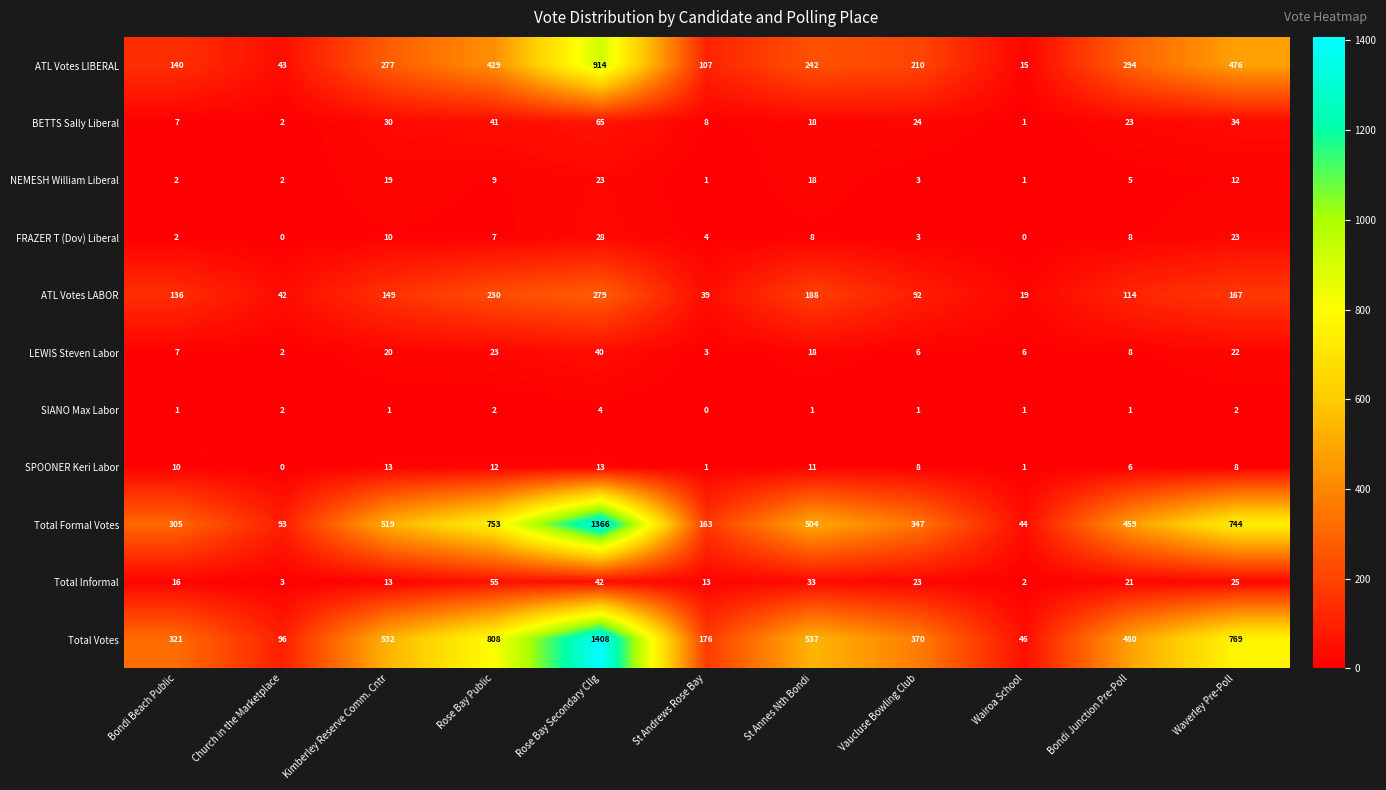

Rank the series at Rose Bay Public from highest to lowest value.

Total Votes, Total Formal Votes, ATL Votes LIBERAL, ATL Votes LABOR, Total Informal, BETTS Sally Liberal, LEWIS Steven Labor, SPOONER Keri Labor, NEMESH William Liberal, FRAZER T (Dov) Liberal, SIANO Max Labor